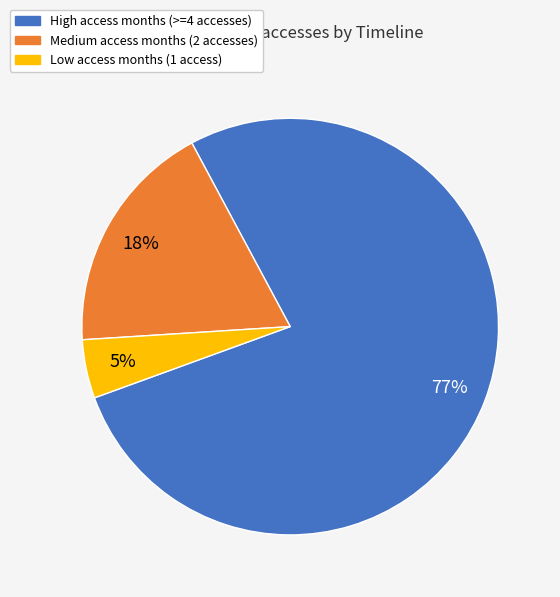

How many slices are in this pie chart?

3